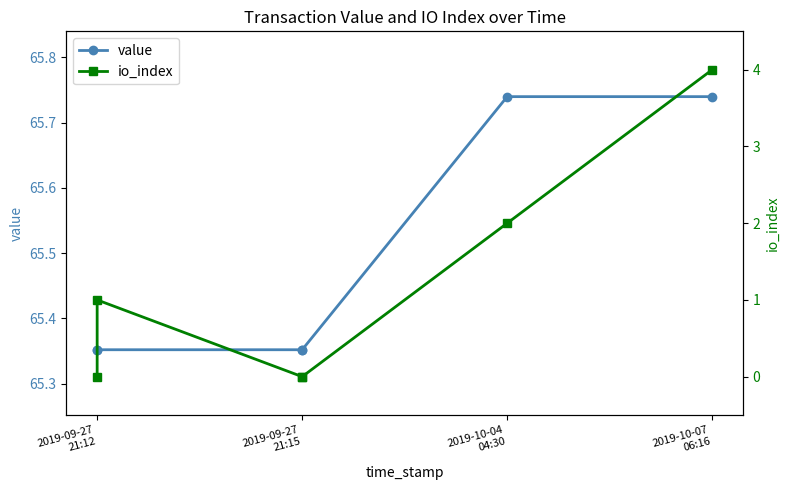

Which series has the largest range (max minus min)?

io_index